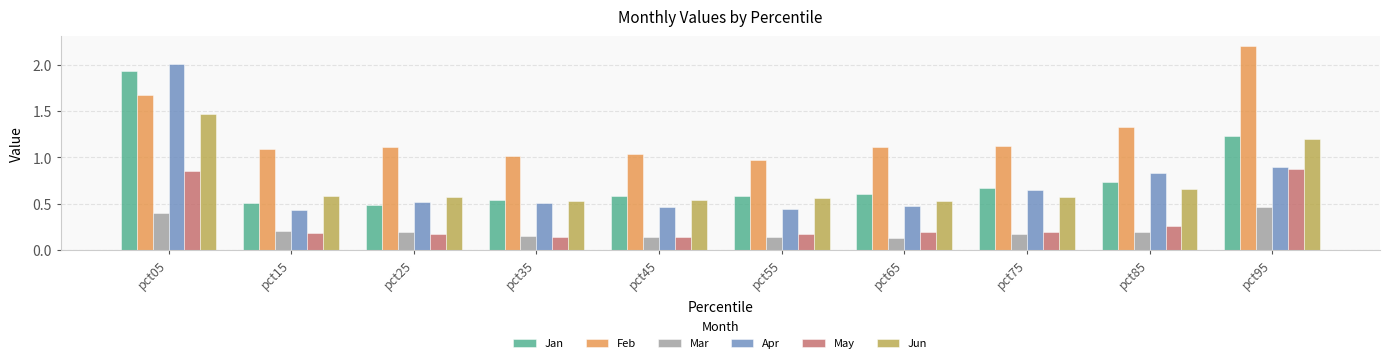

What value does the Feb series have at pct75?

1.1